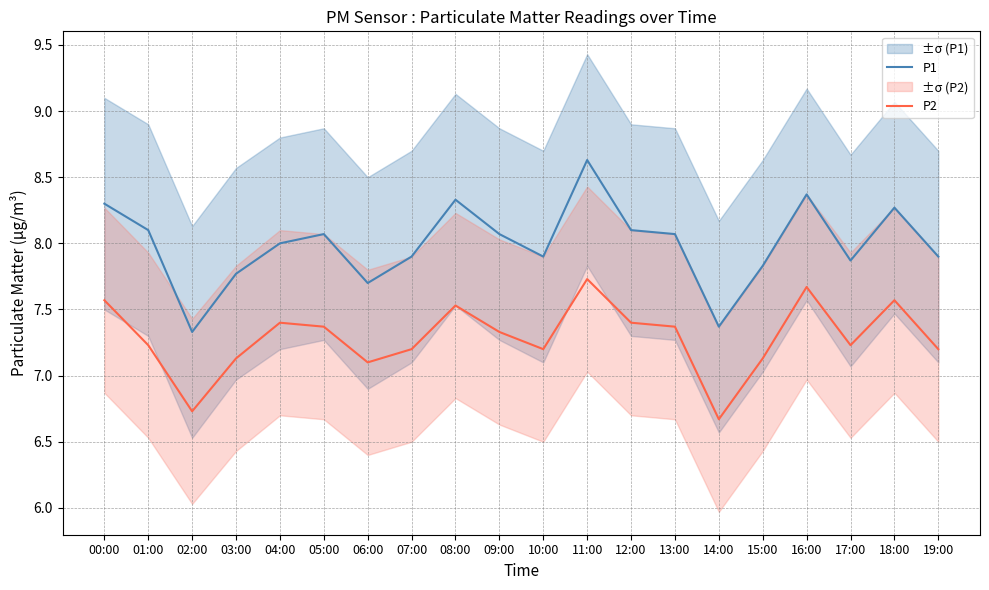

What is the label of the 9th point from the right?

11:00